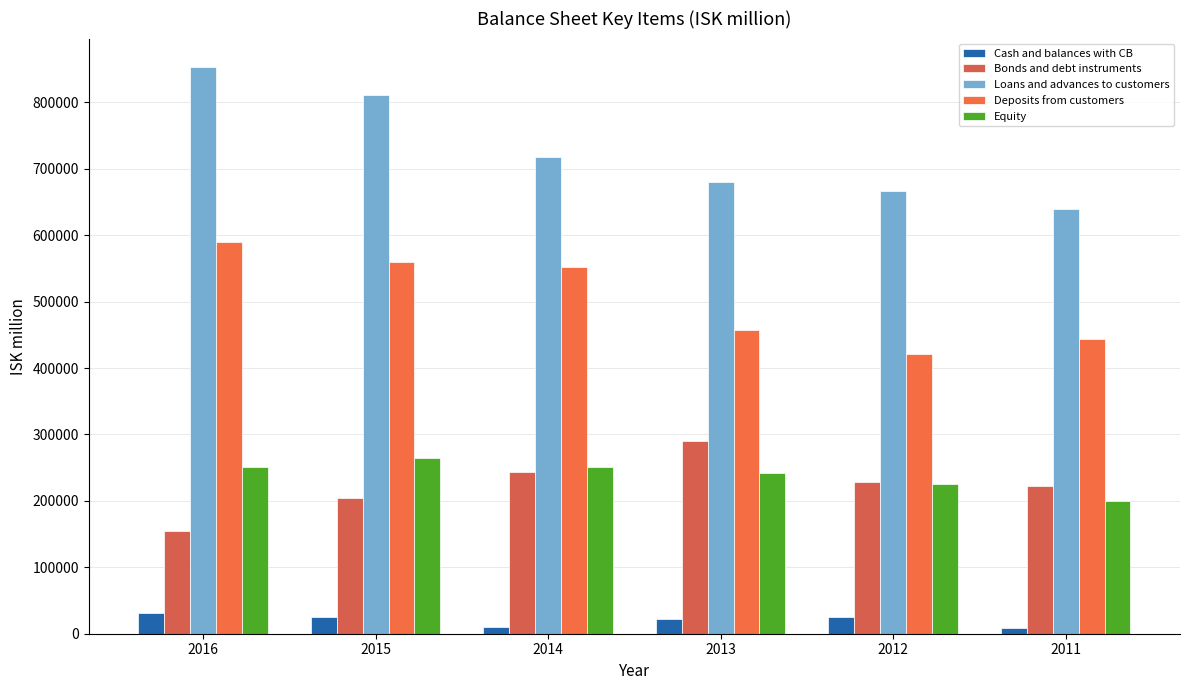

At which category does the chart reach its peak across all series?

2016